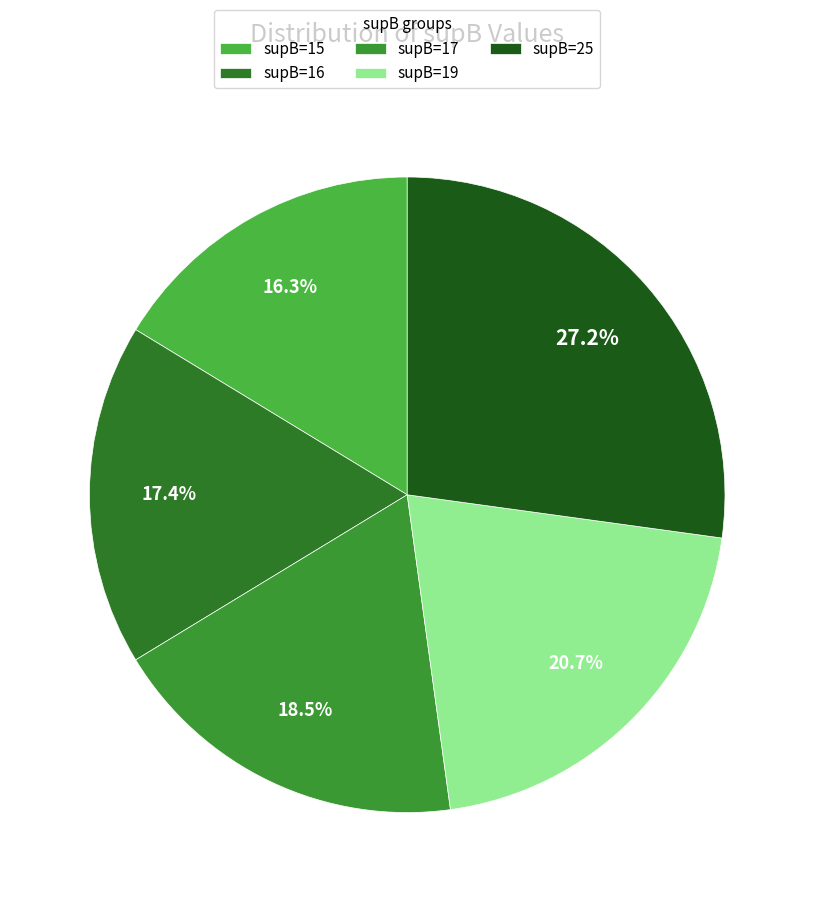

What percentage do supB=25 and supB=16 together represent?

44.6%